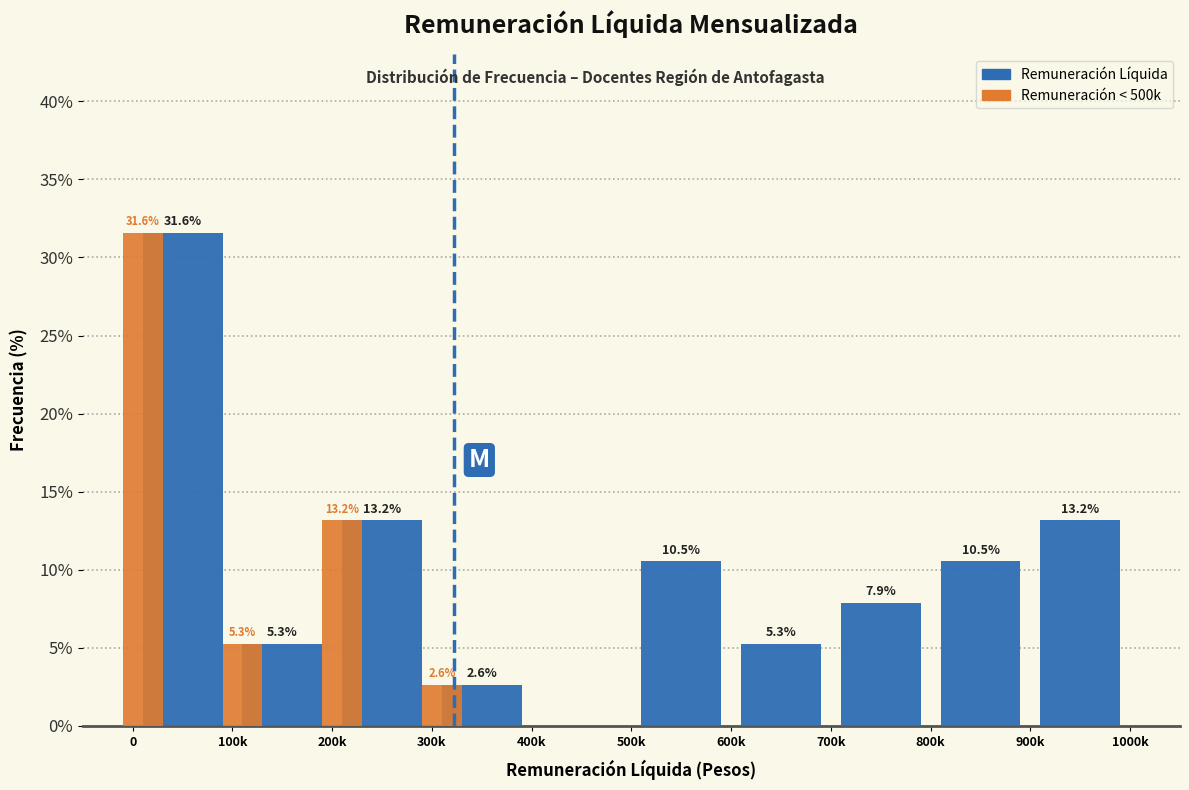

What is the sum of the Remuneración Líquida values at 600k and 500k?

15.8